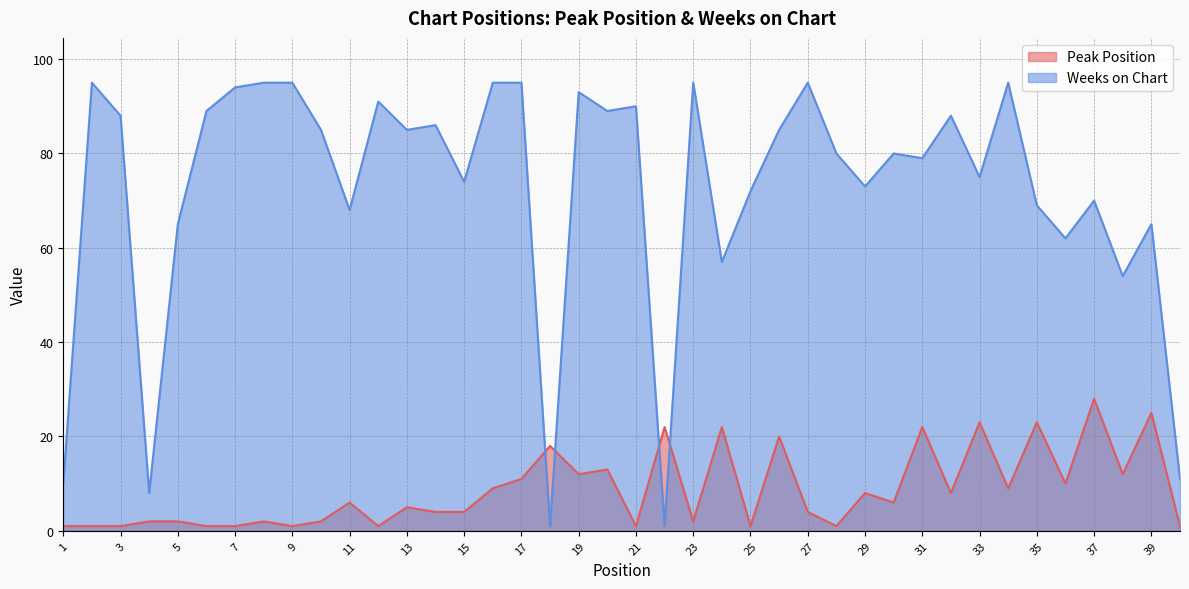

Rank the categories by Peak Position value from lowest to highest.

1, 2, 3, 6, 7, 9, 12, 21, 25, 28, 40, 4, 5, 8, 10, 23, 14, 15, 27, 13, 11, 30, 29, 32, 16, 34, 36, 17, 19, 38, 20, 18, 26, 22, 24, 31, 33, 35, 39, 37